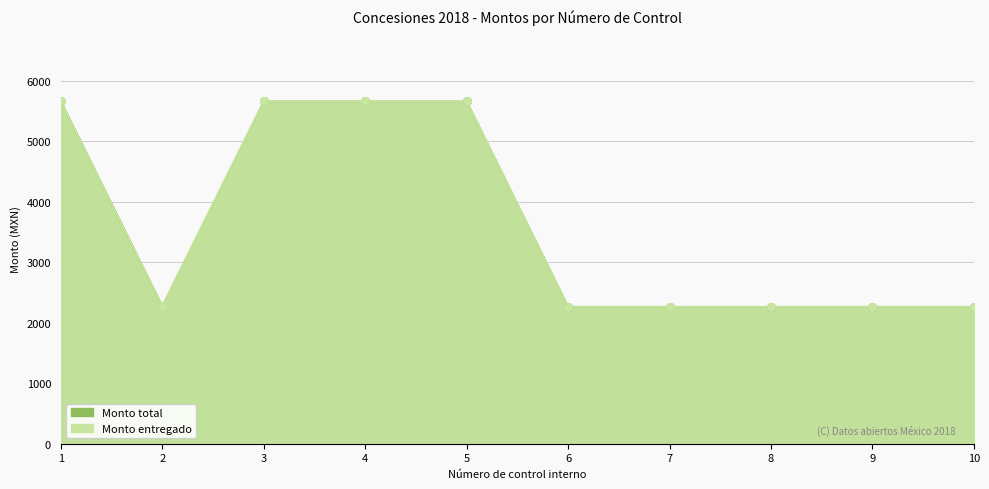

Which series contains the lowest Y value?

Monto total